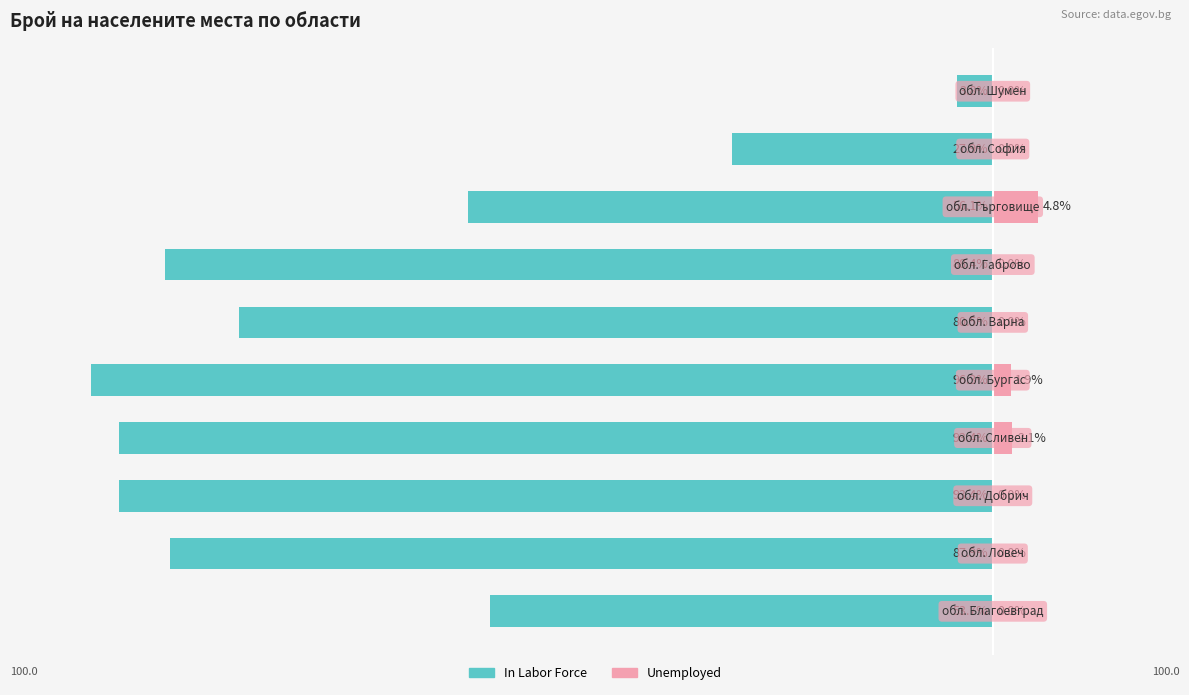

Reading right to left, what are all the values shown in this chart?

In Labor Force: -3.8	-27.9	-56.1	-88.4	-80.5	-96.3	-93.4	-93.4	-87.9	-53.7
Unemployed: 0.0	0.0	4.8	0.0	0.0	1.9	2.1	0.0	0.0	0.0